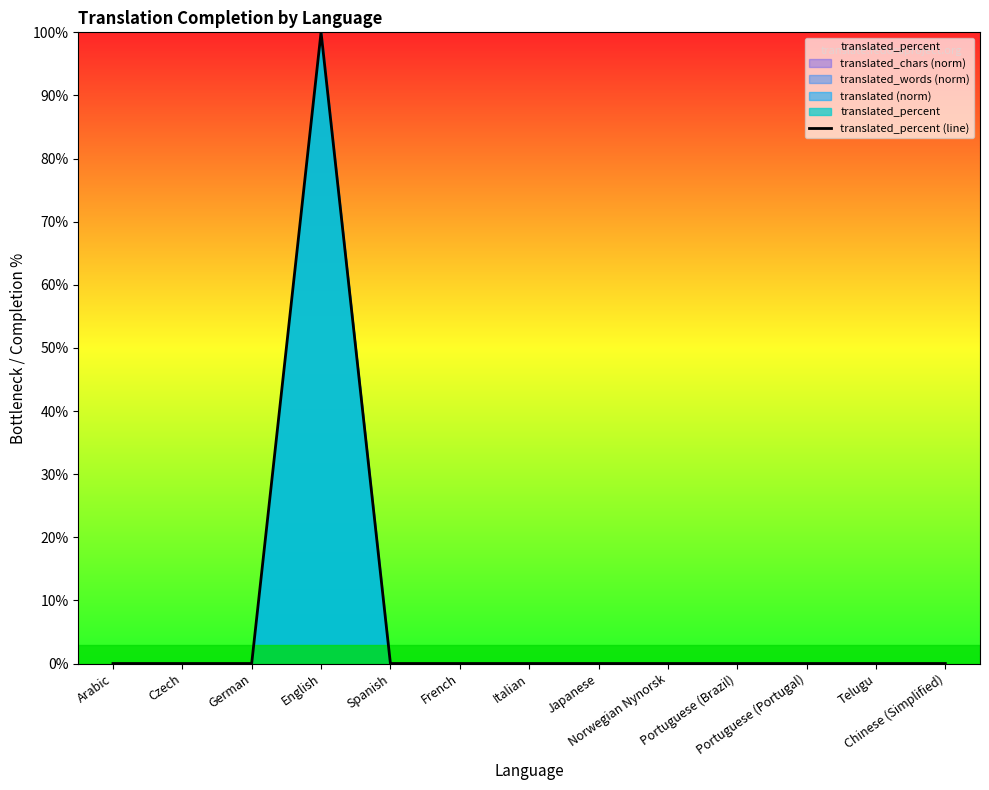

What is the difference between the maximum and minimum values?

100